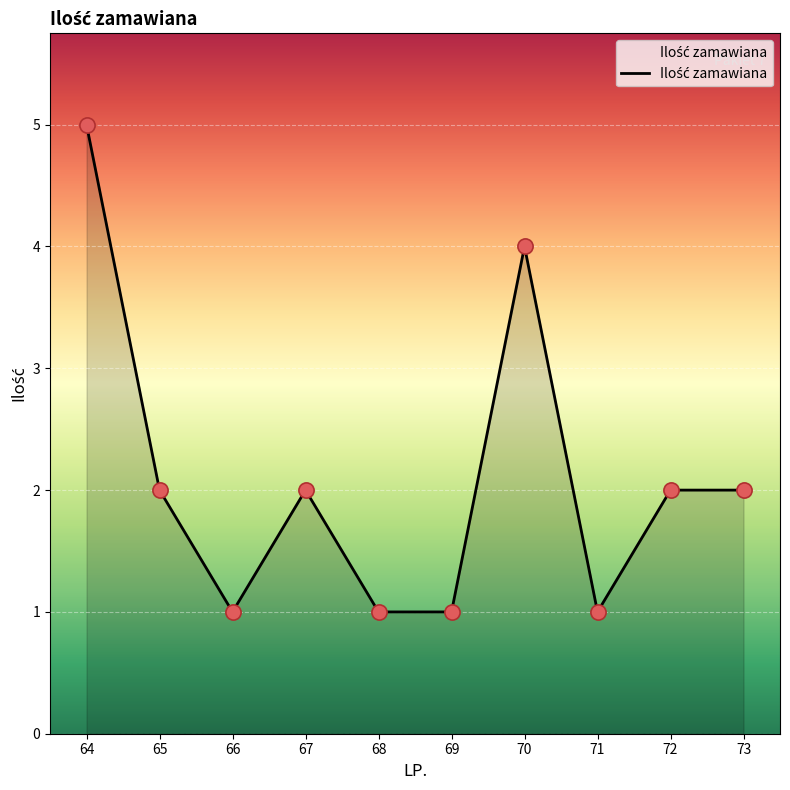

Which has a higher value, 71 or 67?

67